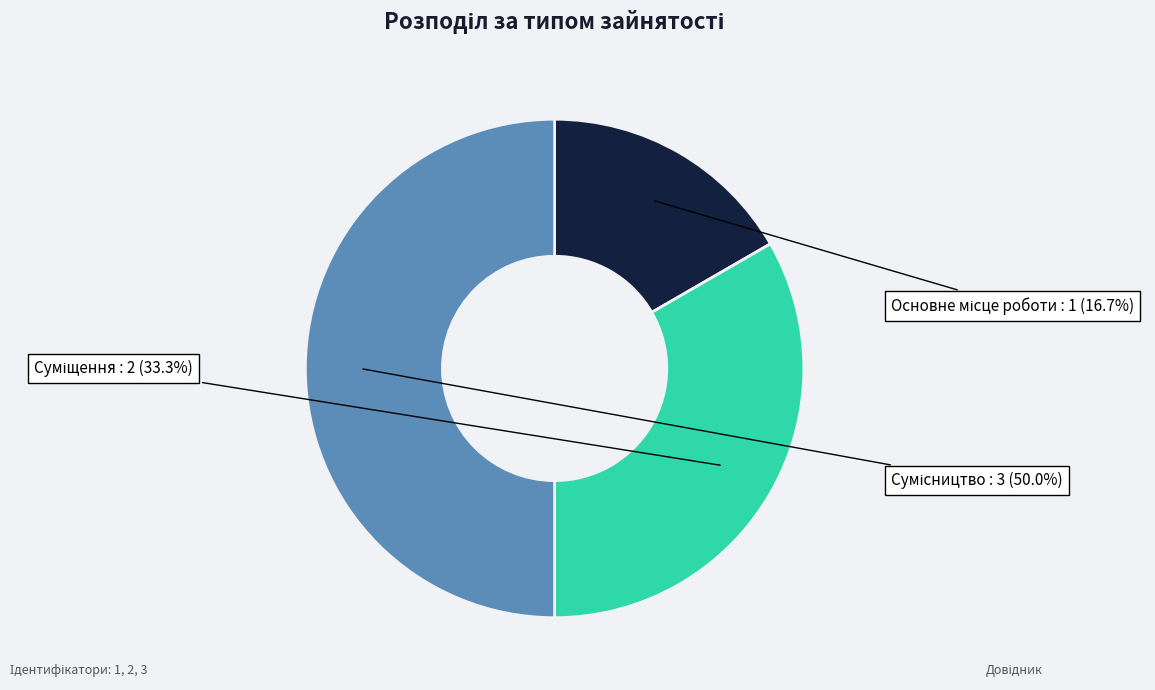

To the nearest percent, what portion does Сумісництво represent?

50%